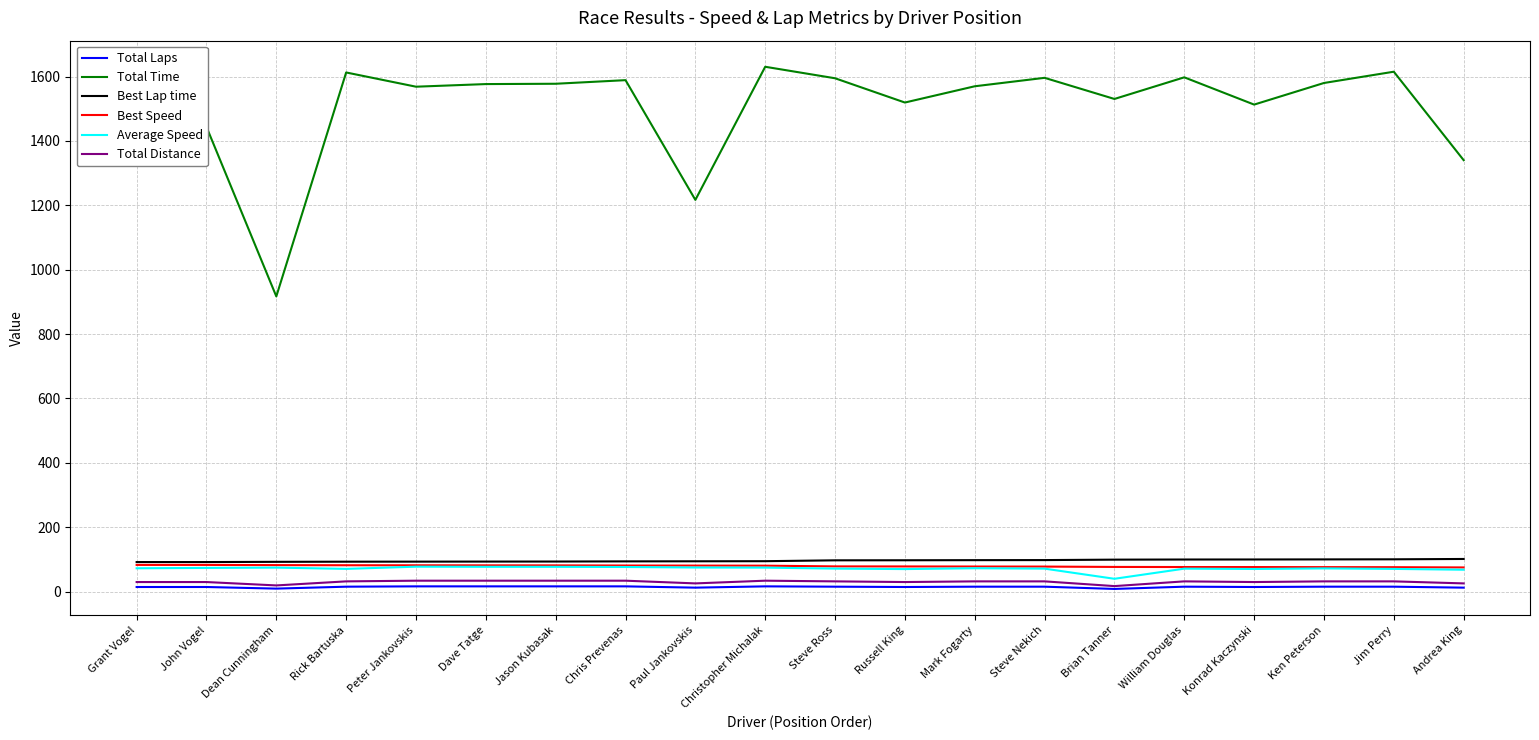

Between Rick Bartuska and Dave Tatge, which series saw the biggest shift?

Total Time